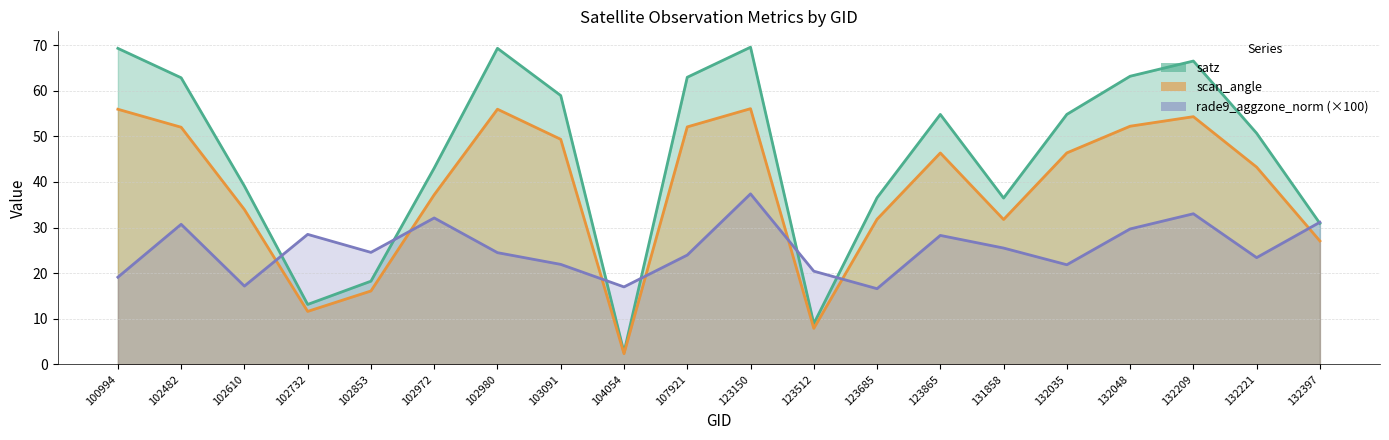

True or false: scan_angle and satz intersect in this chart.

False